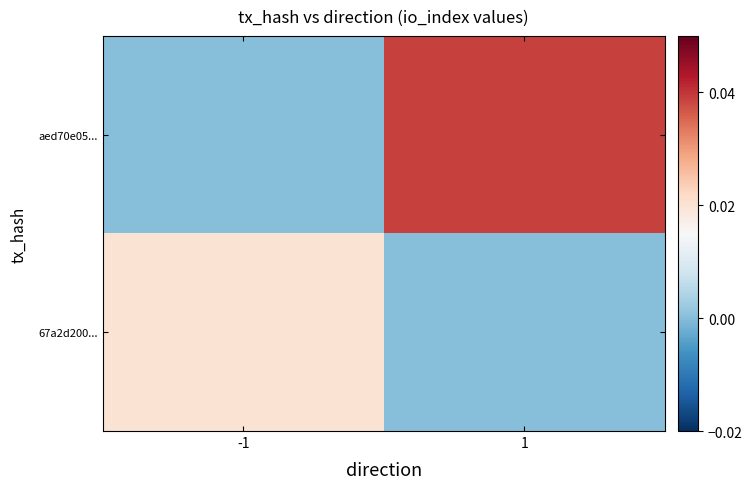

At how many categories does at least one series exceed 0?

2